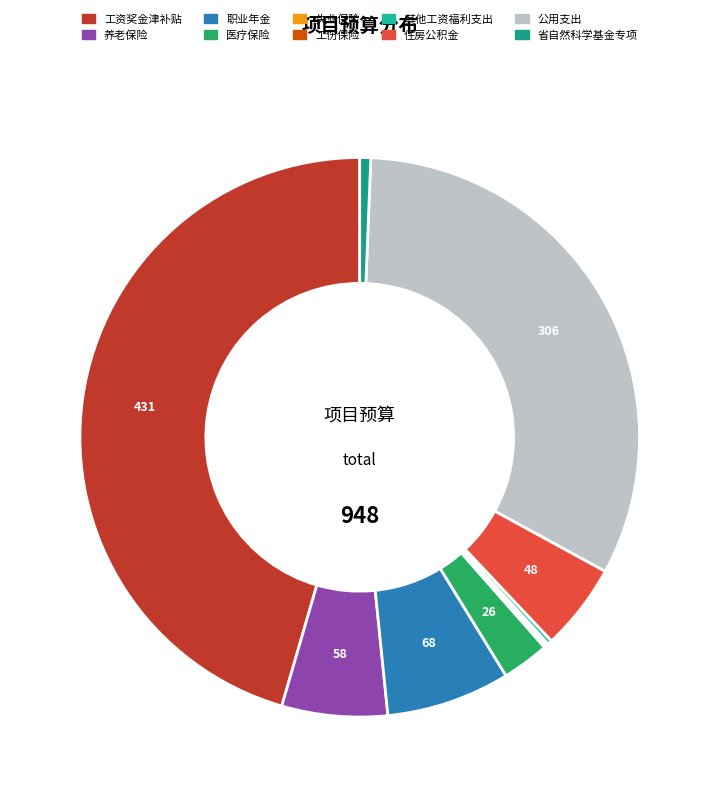

Rank the categories by value from highest to lowest.

工资奖金津补贴, 公用支出, 职业年金, 养老保险, 住房公积金, 医疗保险, 省自然科学基金专项, 其他工资福利支出, 失业保险, 工伤保险